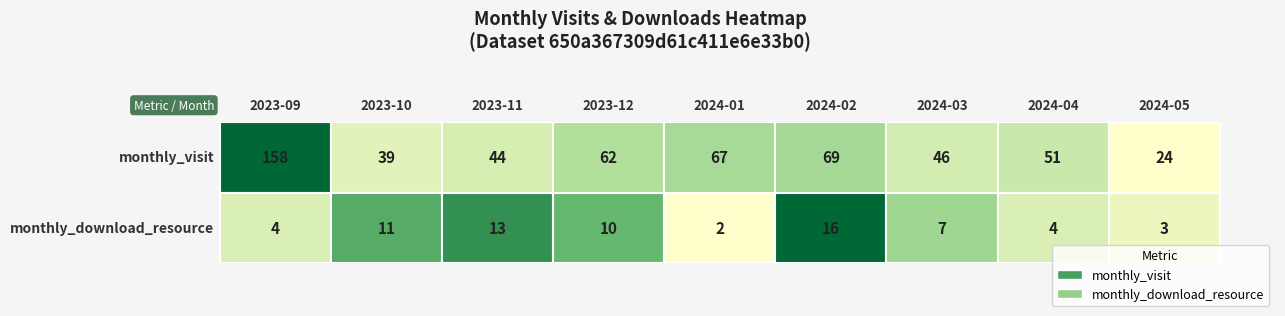

Where is monthly_download_resource nearest to the value 9?

2023-12